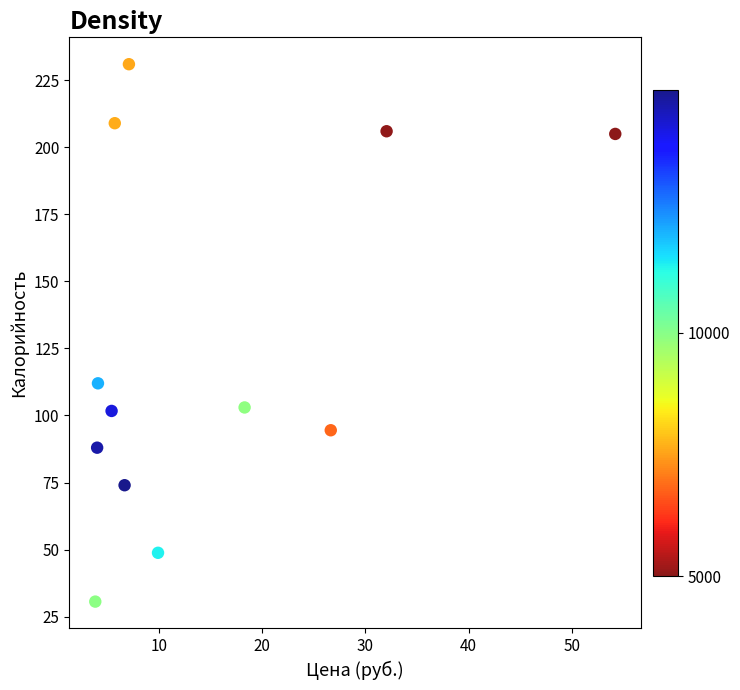

What Y value in the scatter plot is closest to 130?

112.0